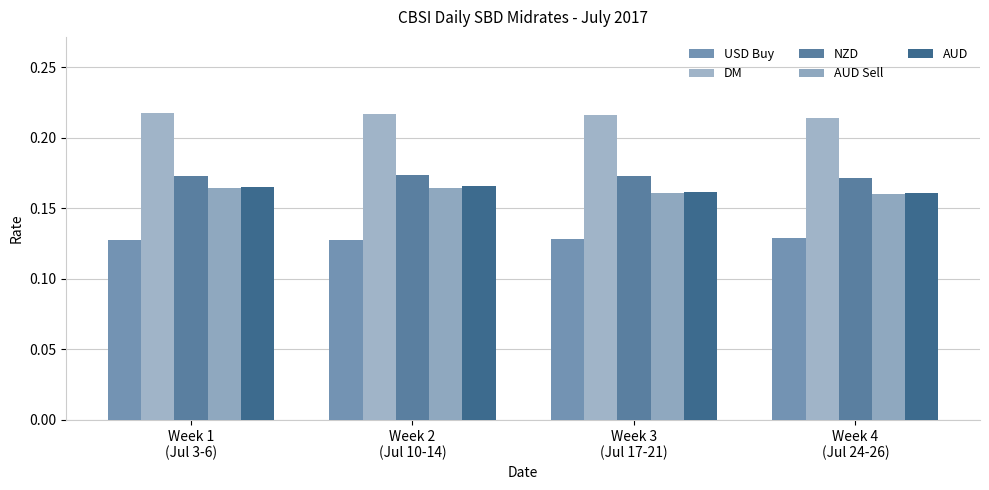

Is it true that USD Buy equals 0.2 at Week 4
(Jul 24-26)?

False